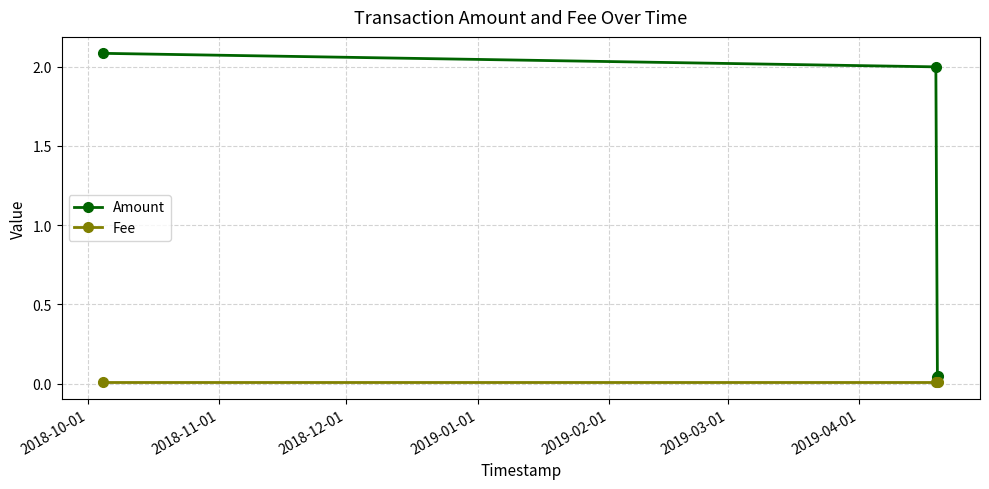

What is the value of the Amount point at the 2nd from the left?

2.0